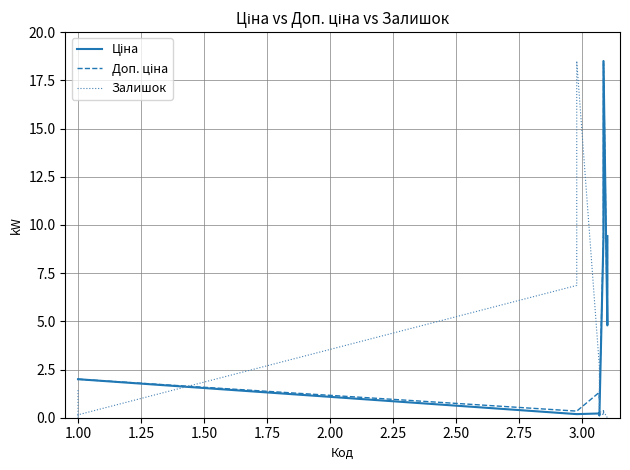

Is this an area chart (filled region under the line)?

No